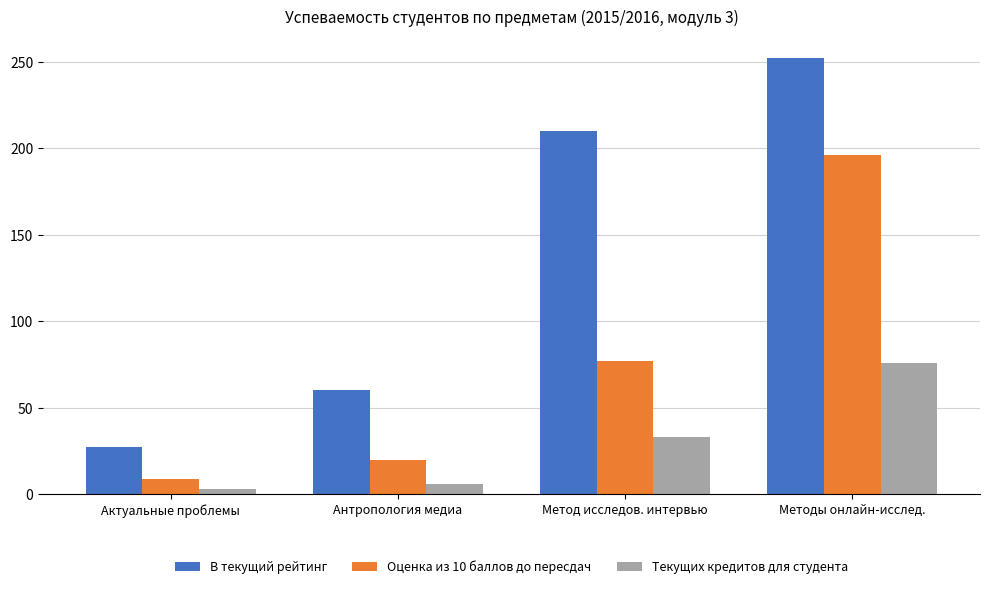

List the labels in order of Оценка из 10 баллов до пересдач value, largest first.

Методы онлайн-исслед., Метод исследов. интервью, Антропология медиа, Актуальные проблемы